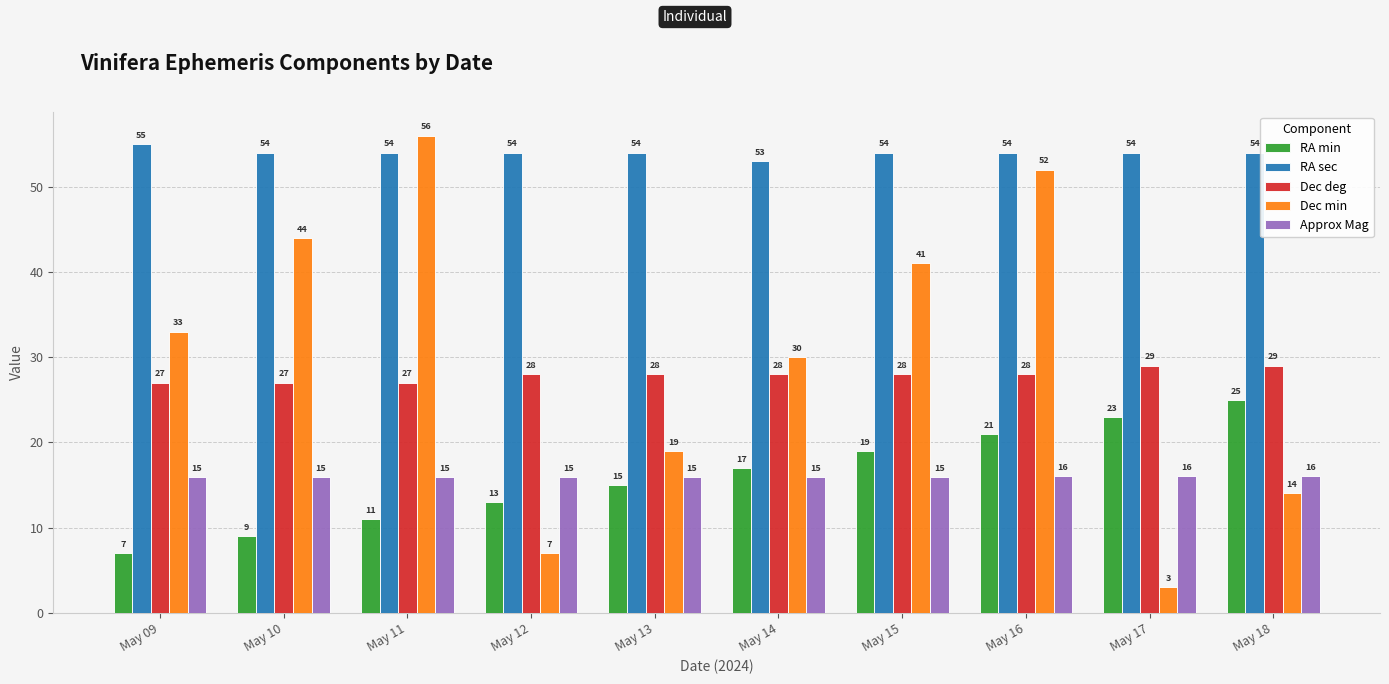

What is the difference between the maximum and minimum values in the Approx Mag series?

0.1